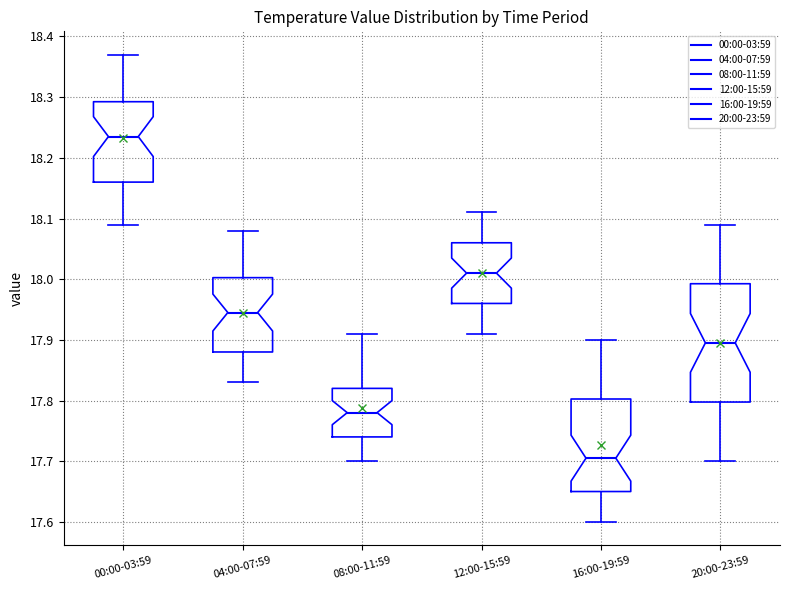

Reading left to right, read every box against the y-axis: the position of its median line, the range the box covers, and the ends of its whiskers. The values are not printed on the chart, so give them approximately, as read against the axis.

00:00-03:59: median 18.24, box 18.16 to 18.29, whiskers 18.09 to 18.37
04:00-07:59: median 17.95, box 17.88 to 18.00, whiskers 17.83 to 18.08
08:00-11:59: median 17.78, box 17.74 to 17.82, whiskers 17.70 to 17.91
12:00-15:59: median 18.01, box 17.96 to 18.06, whiskers 17.91 to 18.11
16:00-19:59: median 17.71, box 17.65 to 17.80, whiskers 17.60 to 17.90
20:00-23:59: median 17.90, box 17.80 to 17.99, whiskers 17.70 to 18.09